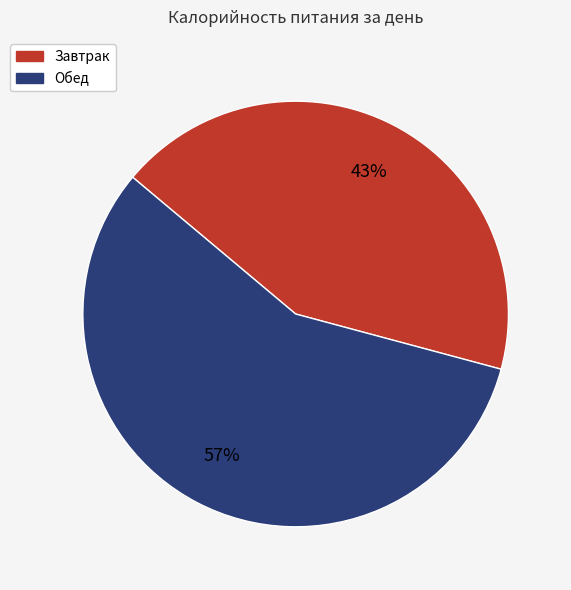

Between Обед and Завтрак, which is larger?

Обед